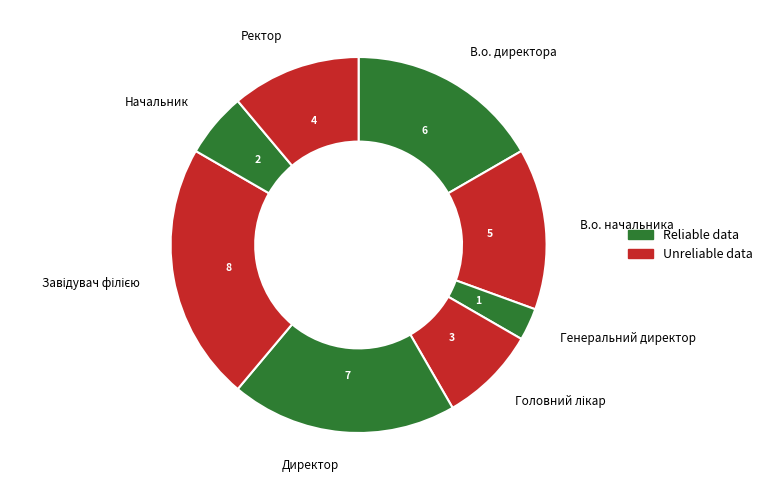

Which slice is the smallest?

Генеральний директор